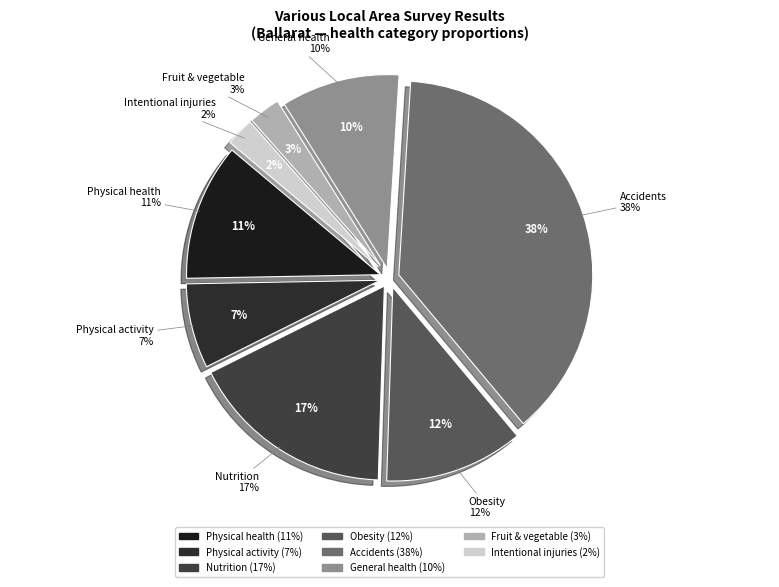

Is there any slice that represents more than half of the pie?

No